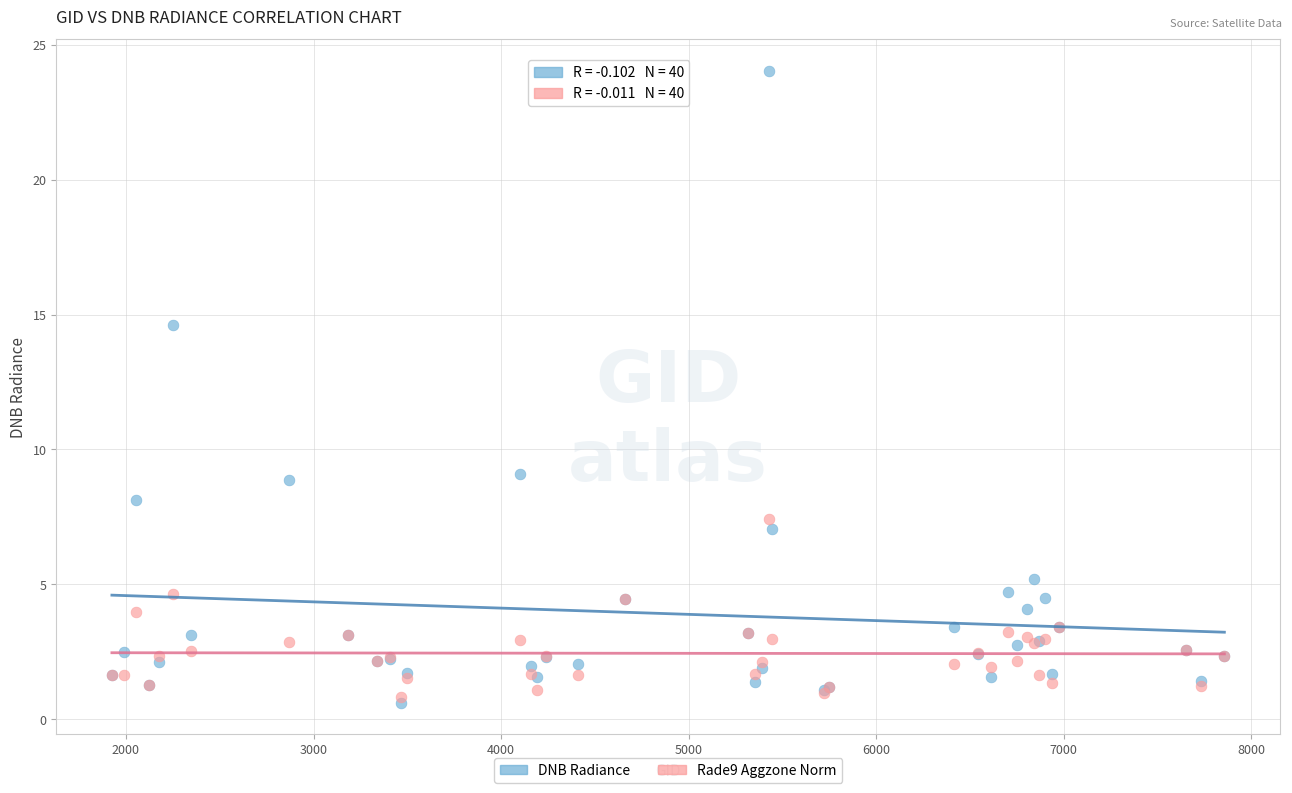

Which series reaches the maximum Y coordinate?

DNB Radiance